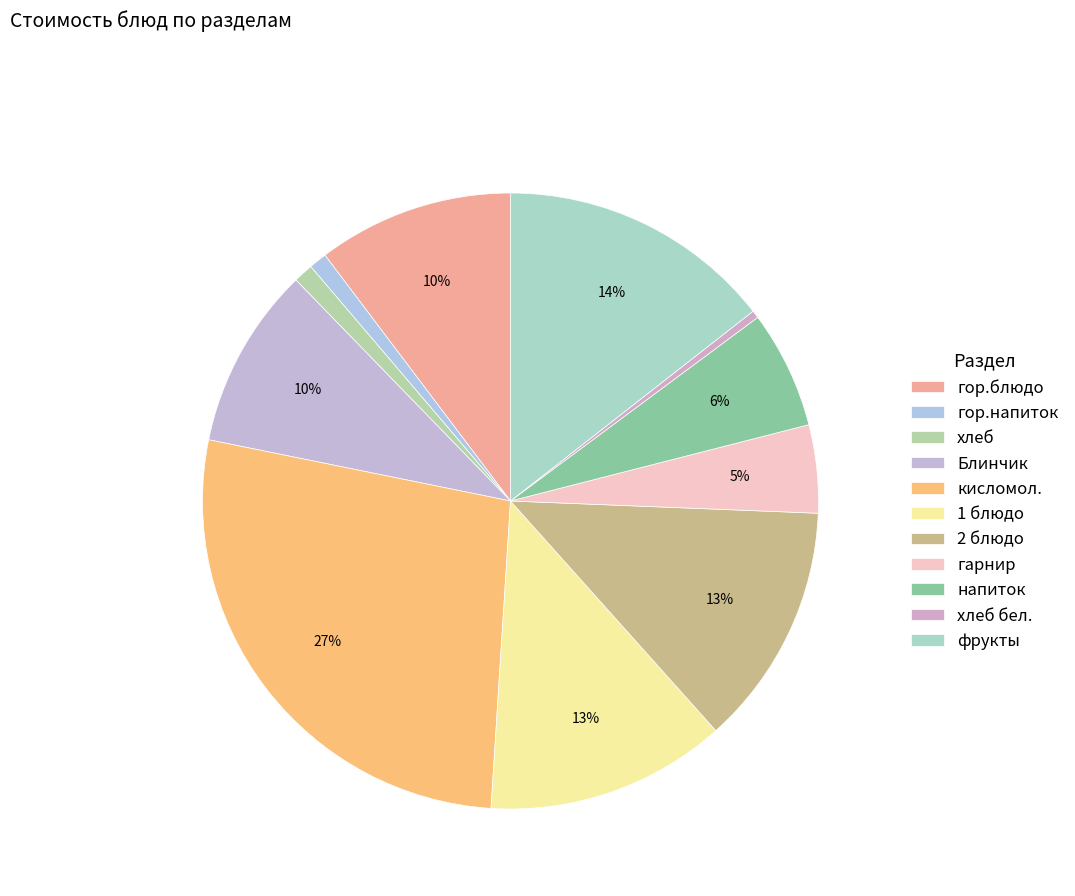

Is it true that Блинчик is 20% of the pie?

False